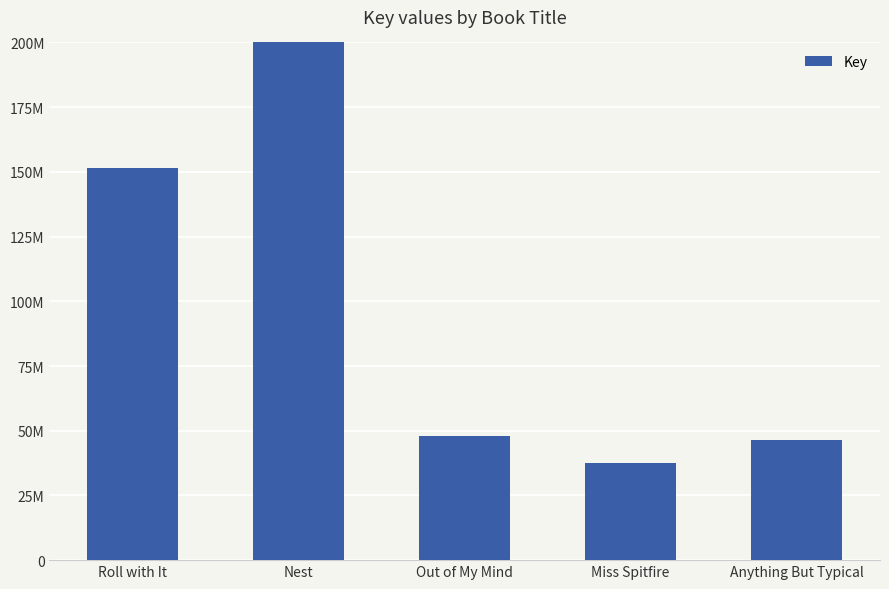

Does the chart contain stacked bars?

No